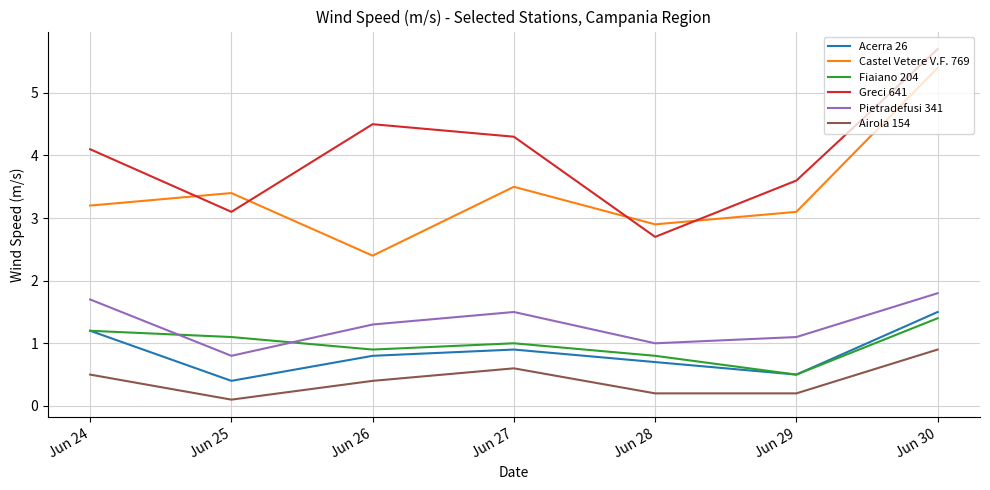

What is the spread (max minus min) of values at Jun 26?

4.1